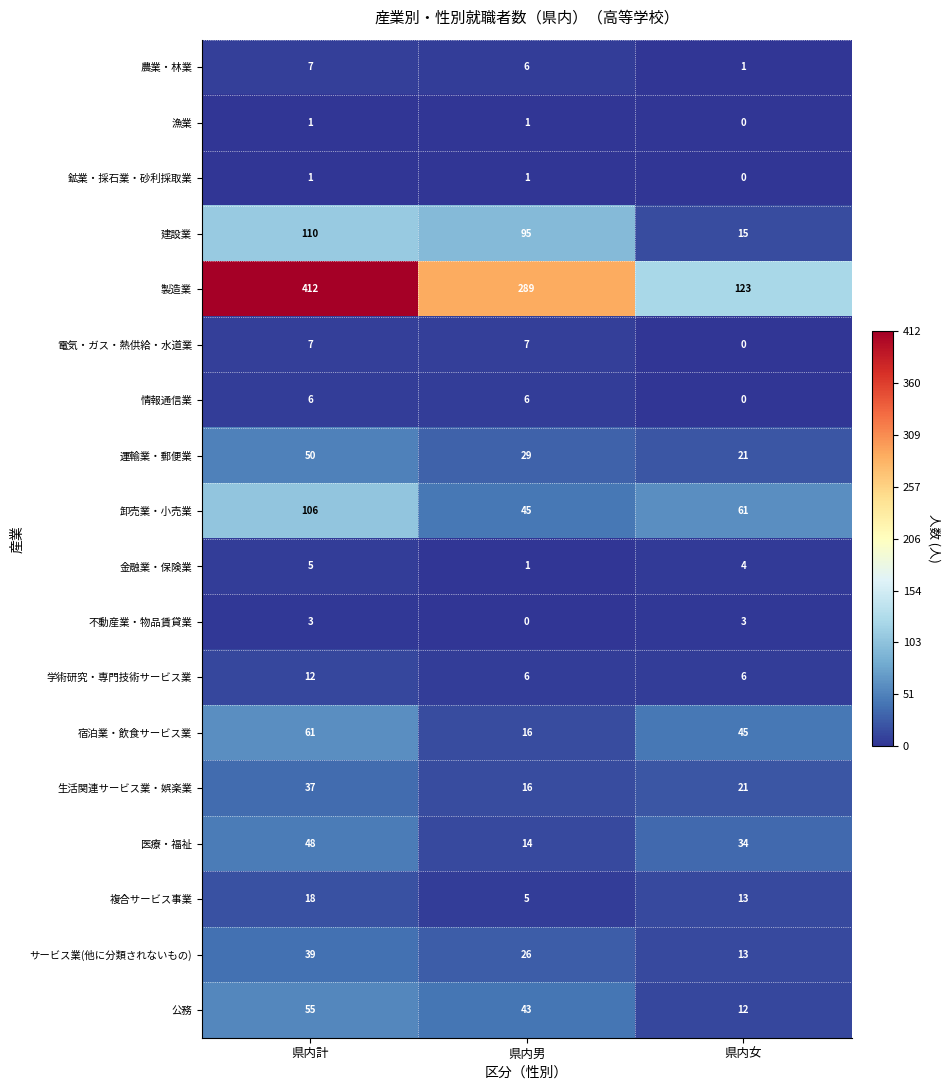

Which series has the widest spread of values?

製造業